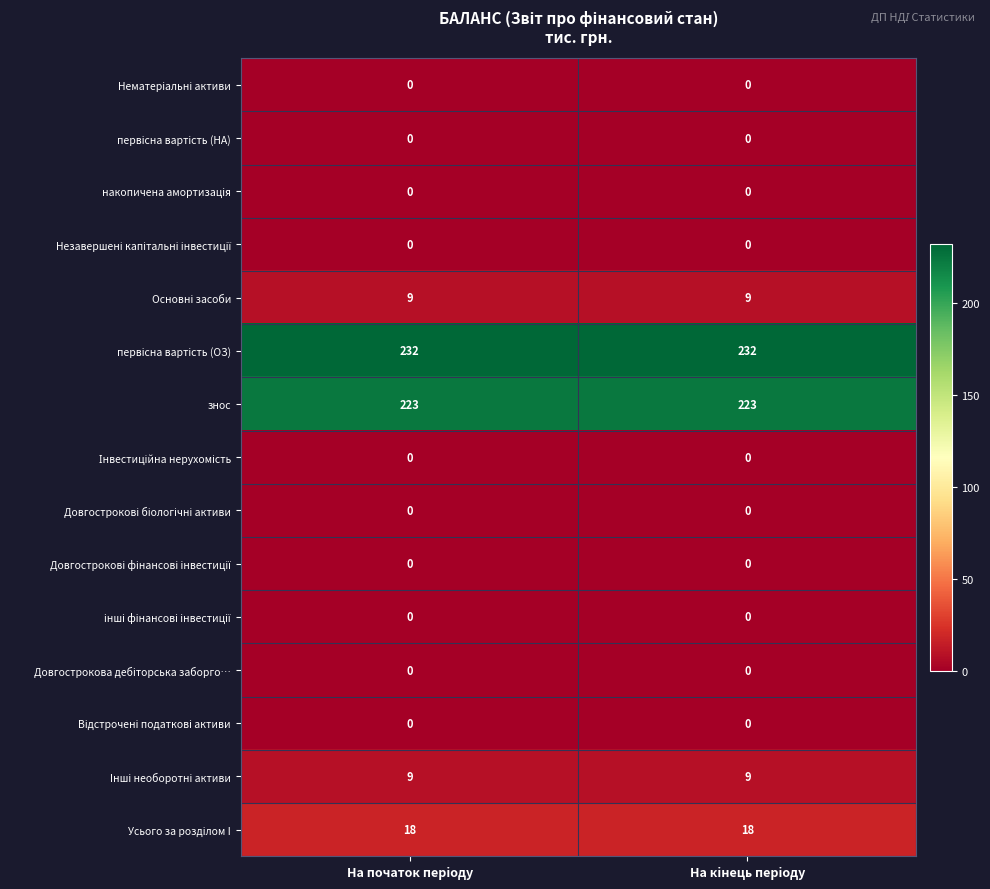

Is it true that первiсна вартiсть (ОЗ) equals 84 at На кiнець перiоду?

False